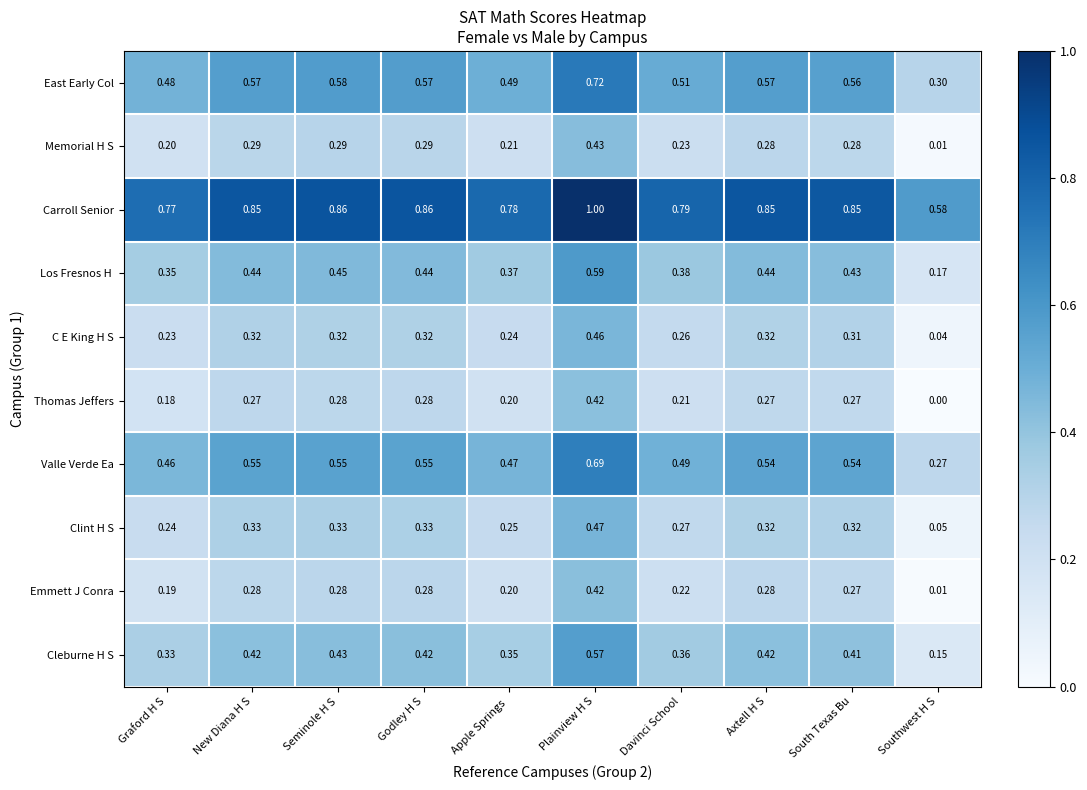

At which category is the sum across all series the highest?

Plainview H S